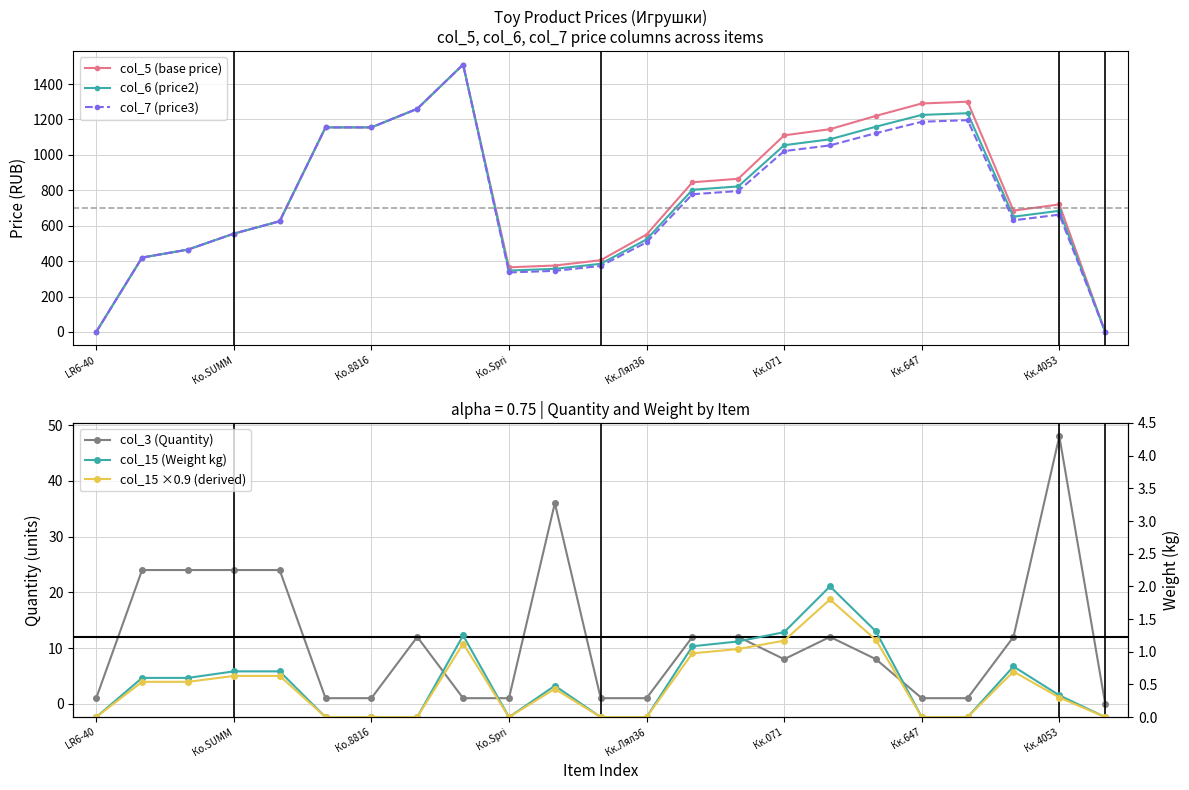

True or false: col_5 (base price) has more than 1 points higher than both neighbors.

True